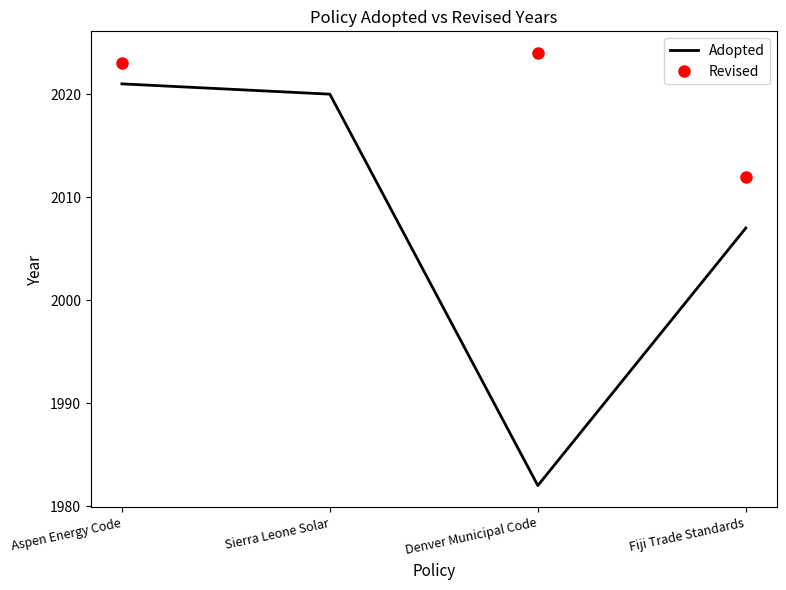

Between Sierra Leone Solar and Fiji Trade Standards, which is larger?

Sierra Leone Solar